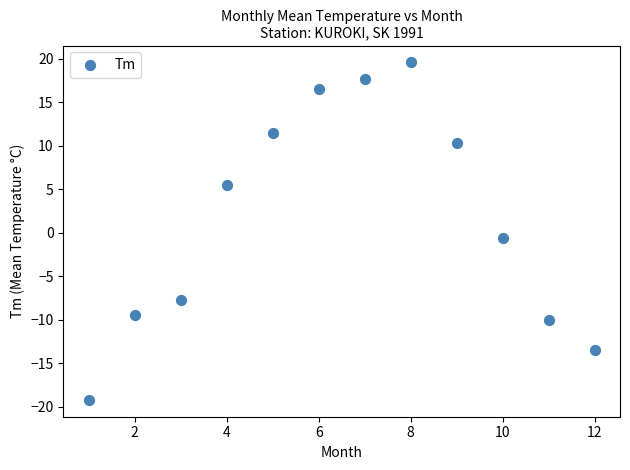

What is the average Y value?

1.7